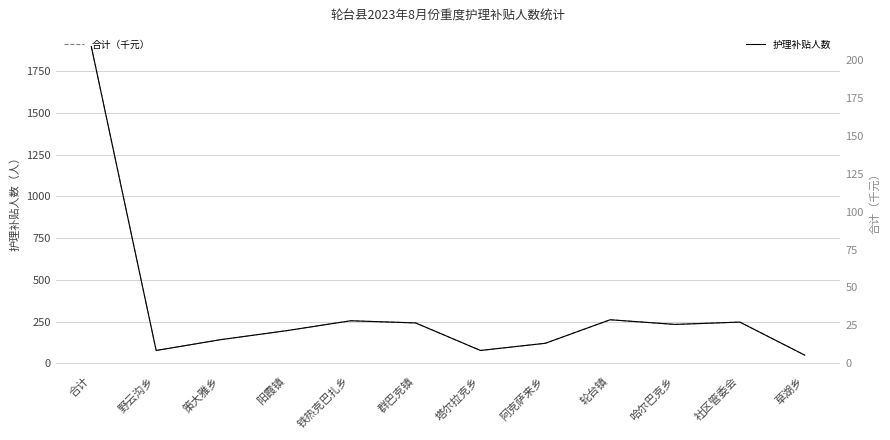

True or false: 护理补贴人数 and 合计（千元） intersect in this chart.

False